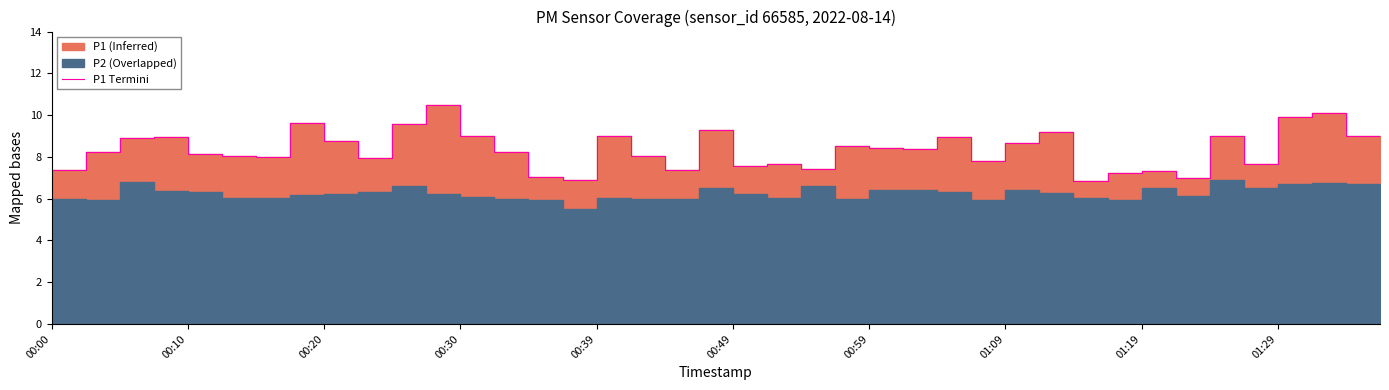

What is the average value?

8.3